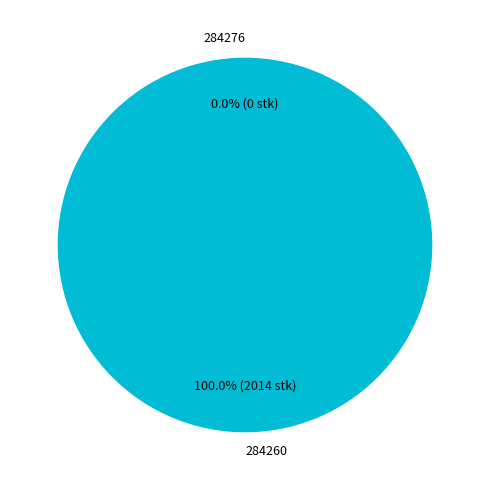

Does any single category account for the majority?

Yes